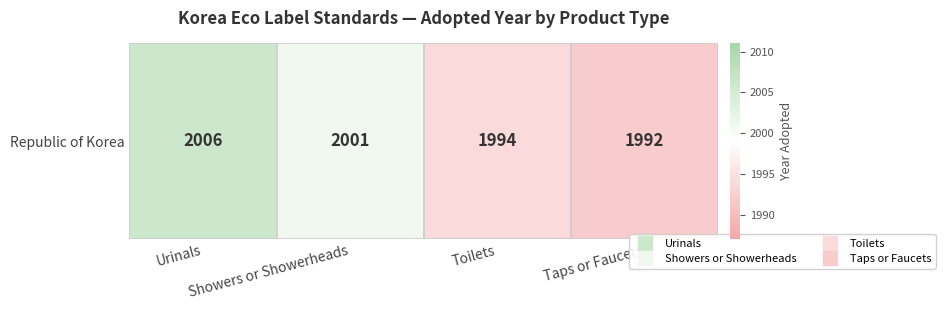

Count the number of values greater than 2001.

1